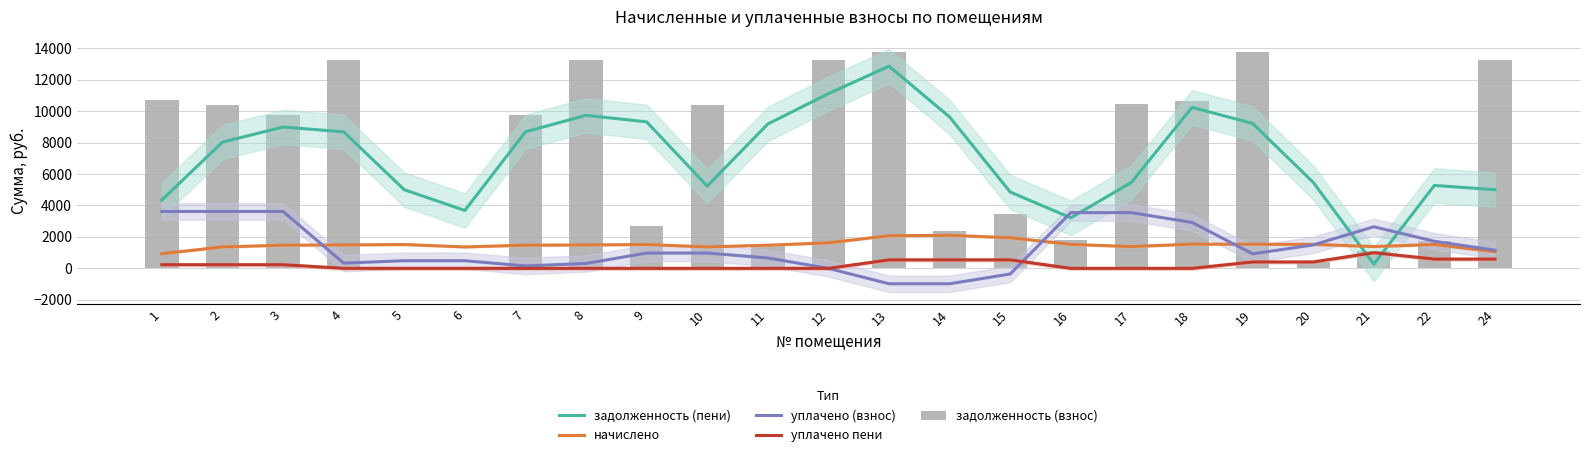

Rank the series at 12 from highest to lowest value.

задолженность (взнос), задолженность (пени), начислено, уплачено (взнос), уплачено пени